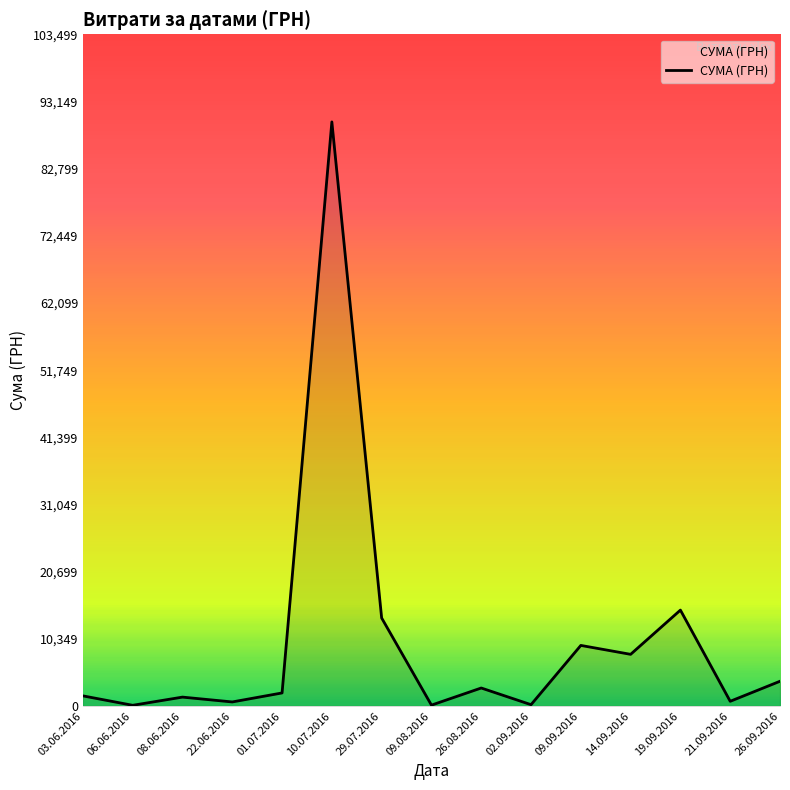

At which label is the value closest to 45054?

19.09.2016